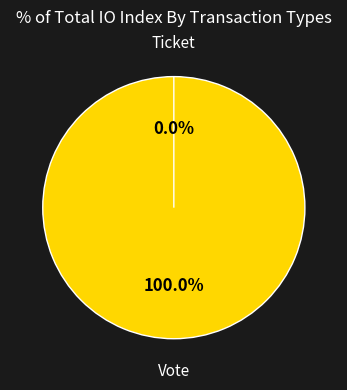

Does Vote represent more than half of the total?

Yes